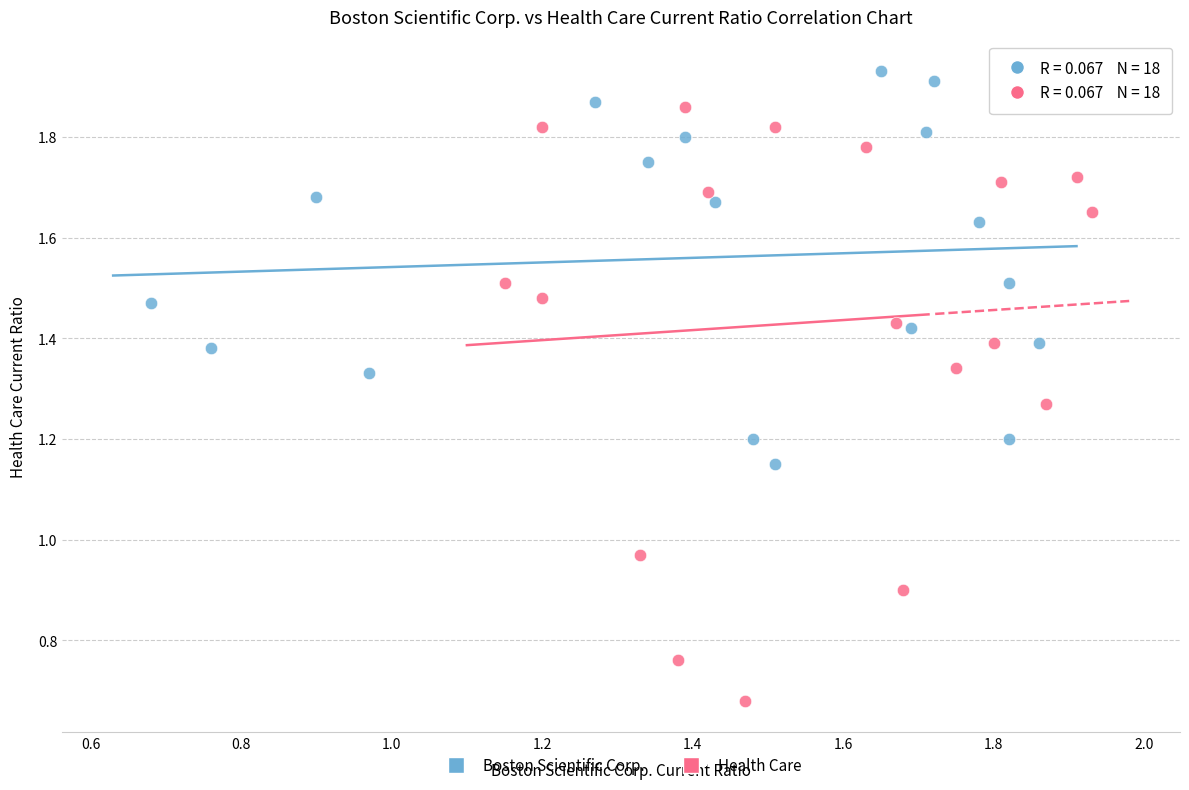

Which series contains the highest Y value?

Boston Scientific Corp.